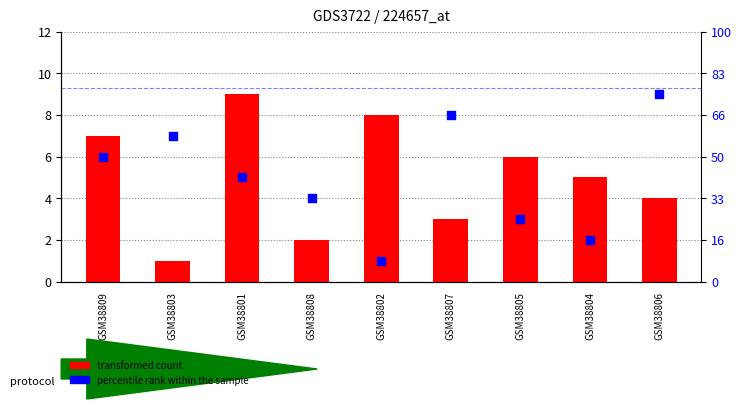

Which series contains the lowest Y value?

transformed count